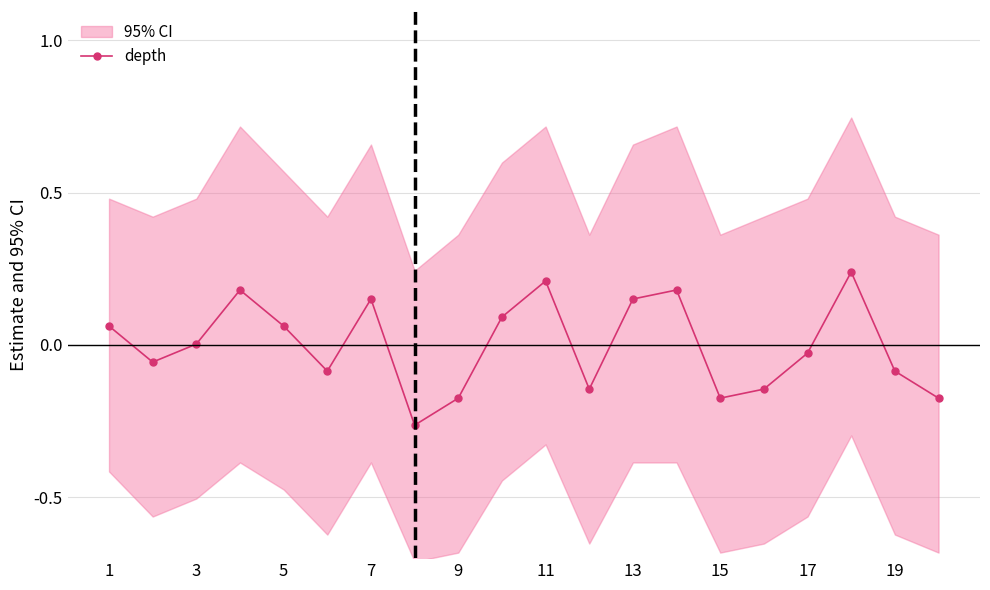

How many interior local peaks does the depth series have?

5